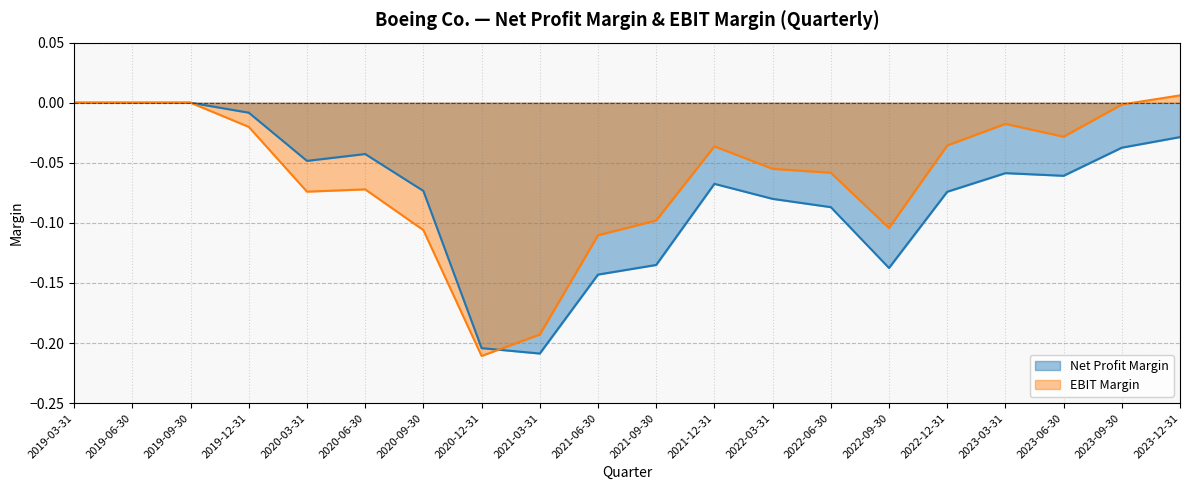

What is the value of the EBIT Margin point at the 7th from the left?

-0.1